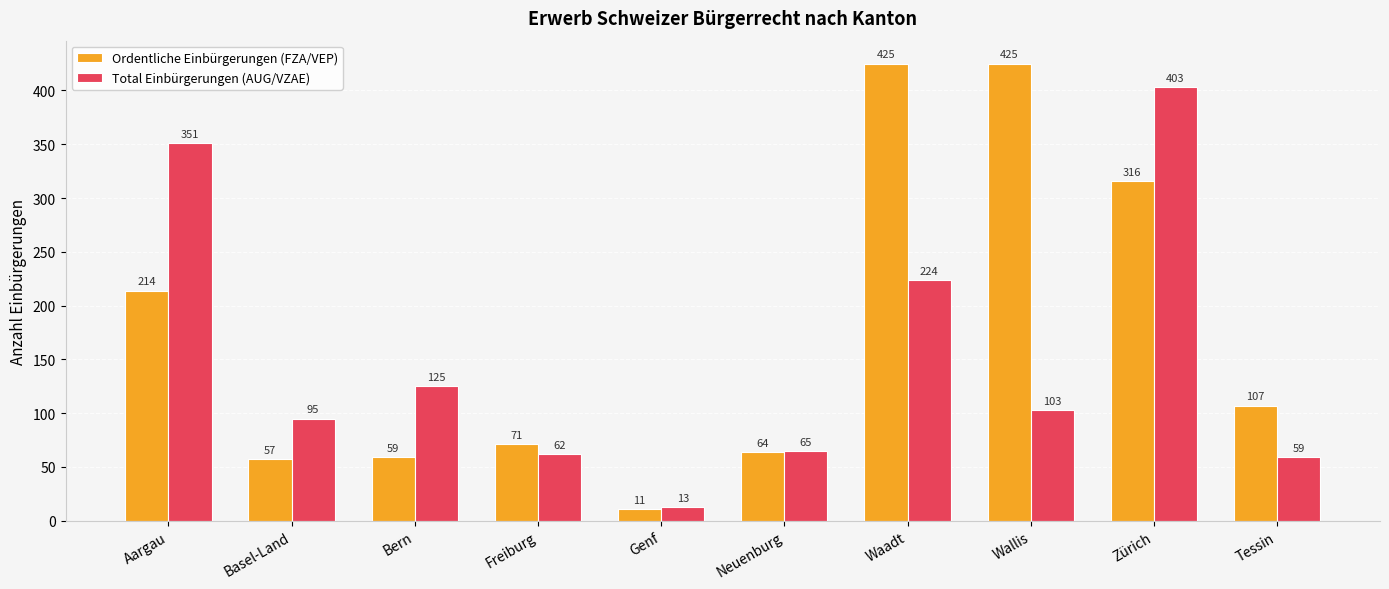

What position from the left is Waadt?

7